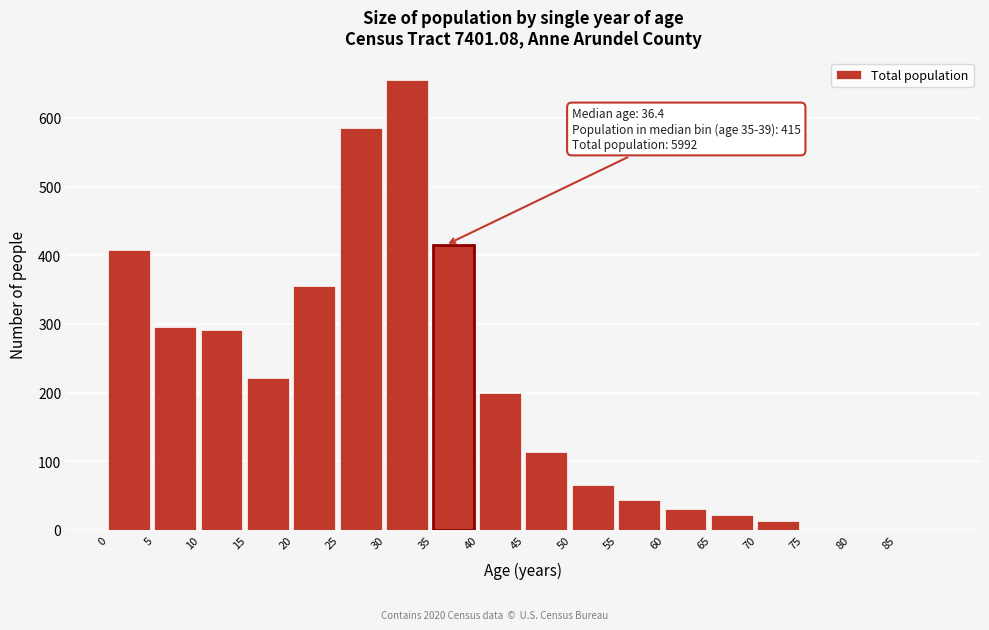

Reading left to right, list all the values displayed in this chart.

0=407	5=296	10=291	15=221	20=356	25=585	30=655	35=415	40=200	45=113	50=66	55=44	60=31	65=22	70=13	75=0	80=0	85=0